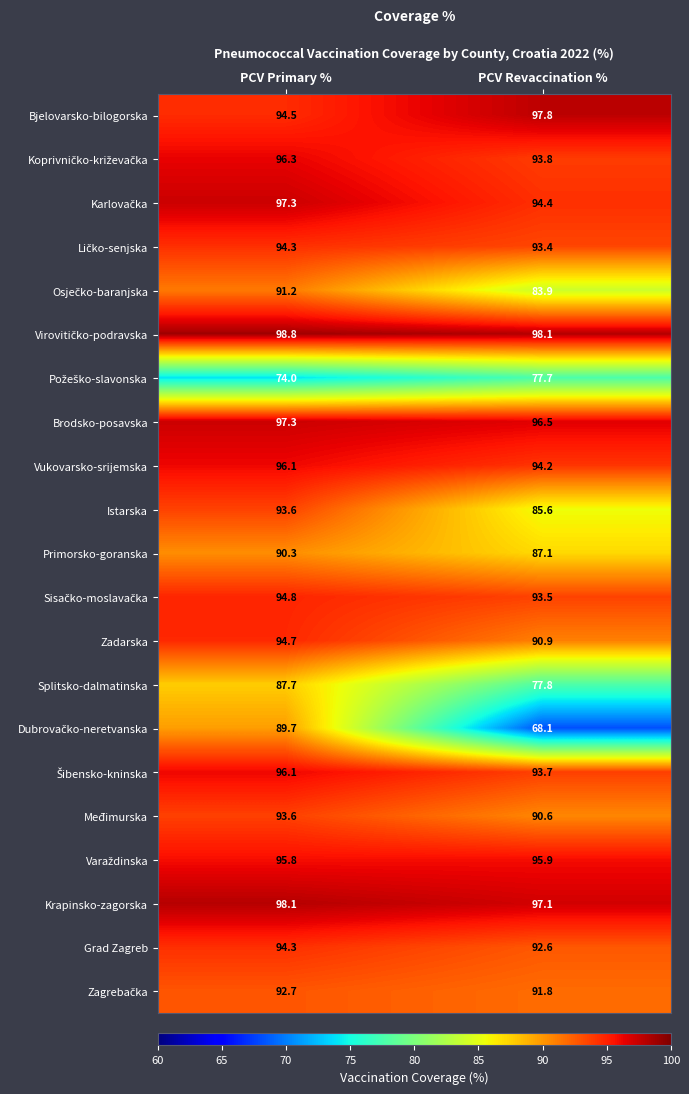

What is the difference between the highest and lowest values at PCV Primary %?

24.8